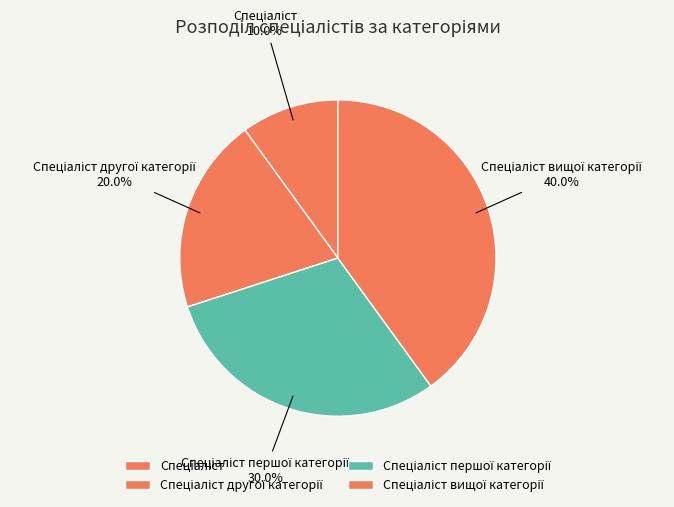

Is there a majority slice in this chart?

No